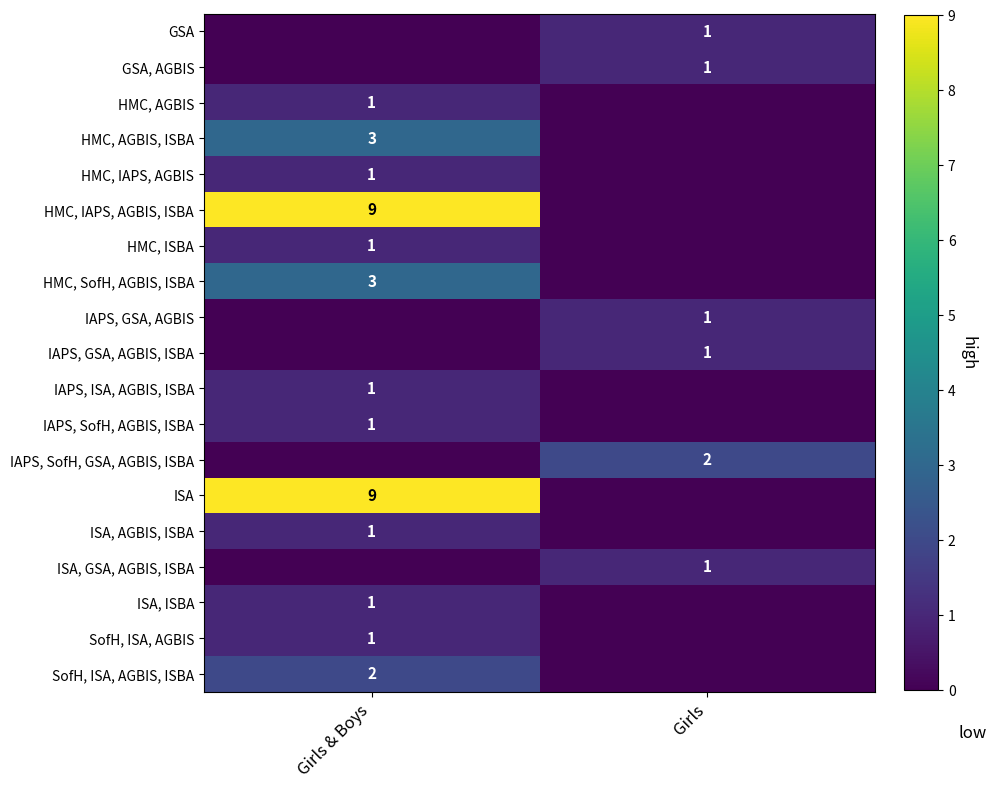

What is the total value across all series at Girls & Boys?

34